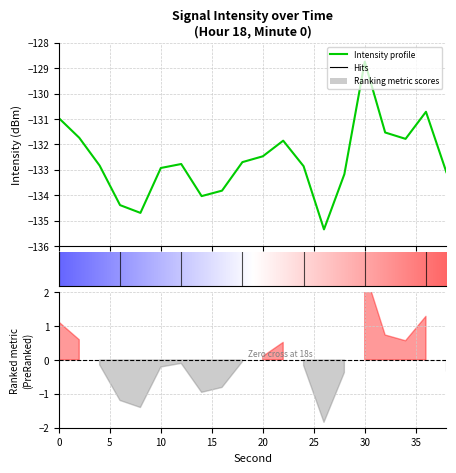

What is the sum of all values?

-2652.5